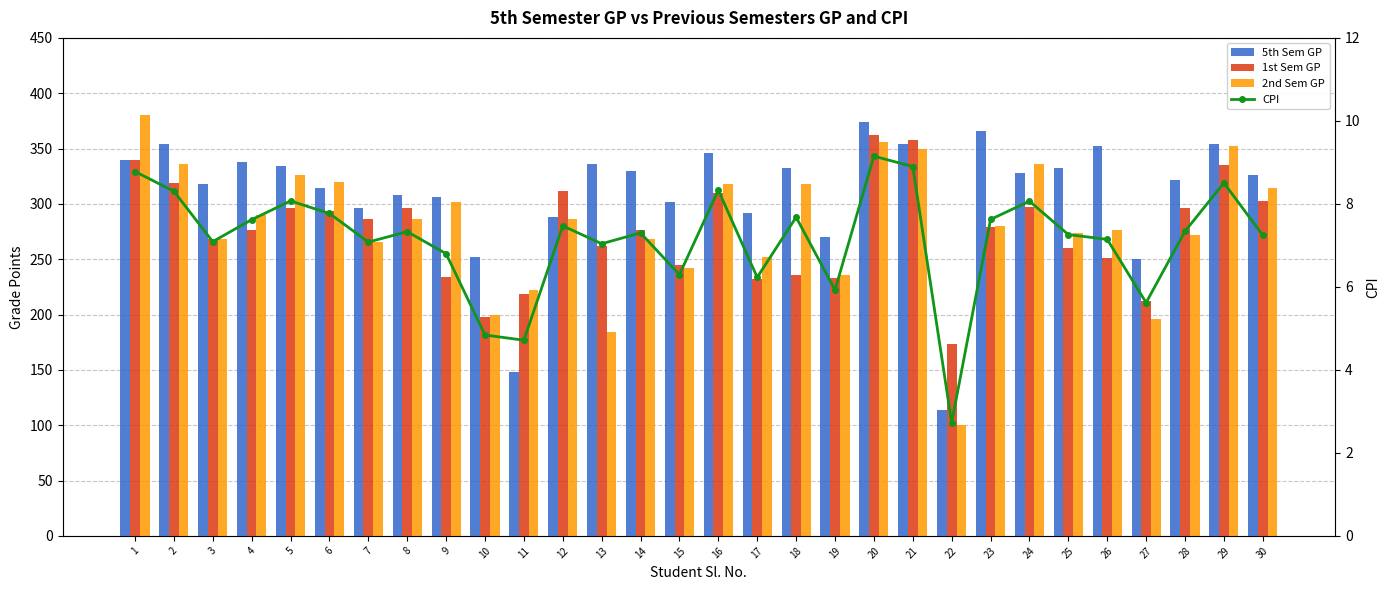

What is the difference between the maximum and minimum values in the CPI series?

6.4